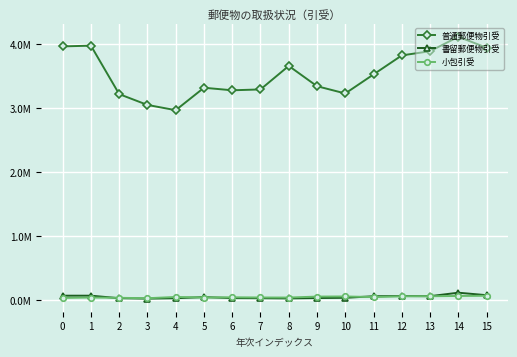

Reading left to right, extract all data points from this chart.

普通郵便物引受: 0=3964270	1=3975429	2=3218031	3=3048744	4=2966715	5=3317513	6=3277757	7=3291344	8=3659057	9=3341709	10=3228136	11=3525993	12=3823184	13=3888881	14=4114728	15=3943520
書留郵便物引受: 0=66342	1=66493	2=26916	3=20404	4=27012	5=44210	6=28700	7=27051	8=23692	9=29545	10=33076	11=57933	12=60934	13=58796	14=113083	15=74207
小包引受: 0=31627	1=37680	2=33244	3=26693	4=46502	5=37974	6=41380	7=38315	8=37292	9=52427	10=54421	11=44765	12=57002	13=58000	14=62000	15=65000